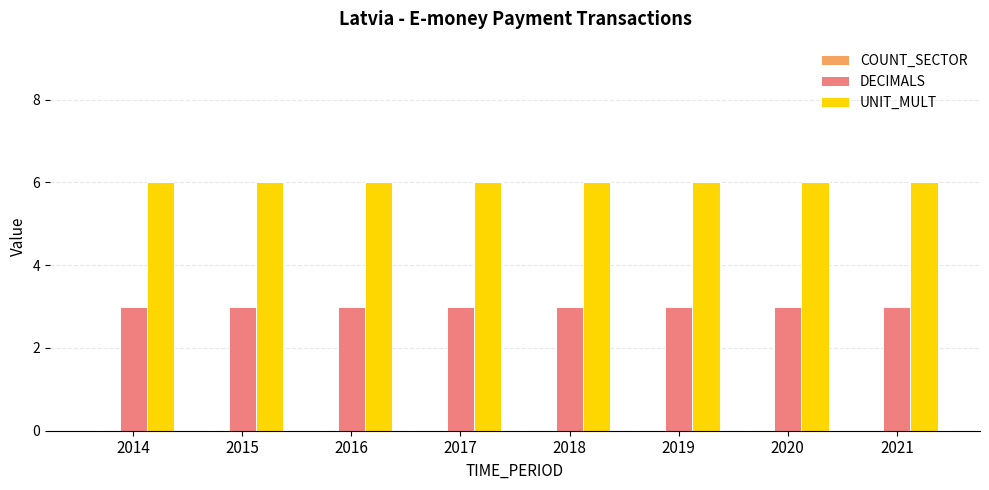

Count the number of categories in the chart.

8